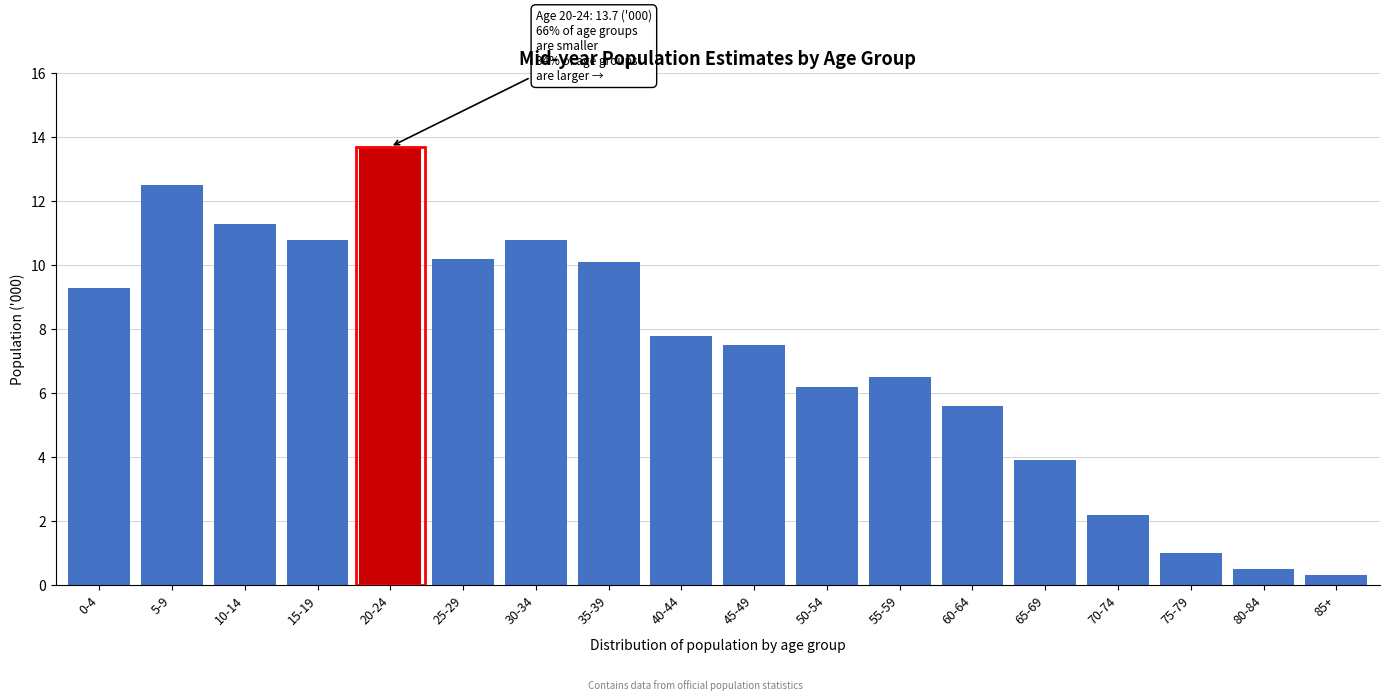

Reading left to right, extract all data points from this chart.

9.3	12.5	11.3	10.8	13.7	10.2	10.8	10.1	7.8	7.5	6.2	6.5	5.6	3.9	2.2	1.0	0.5	0.3